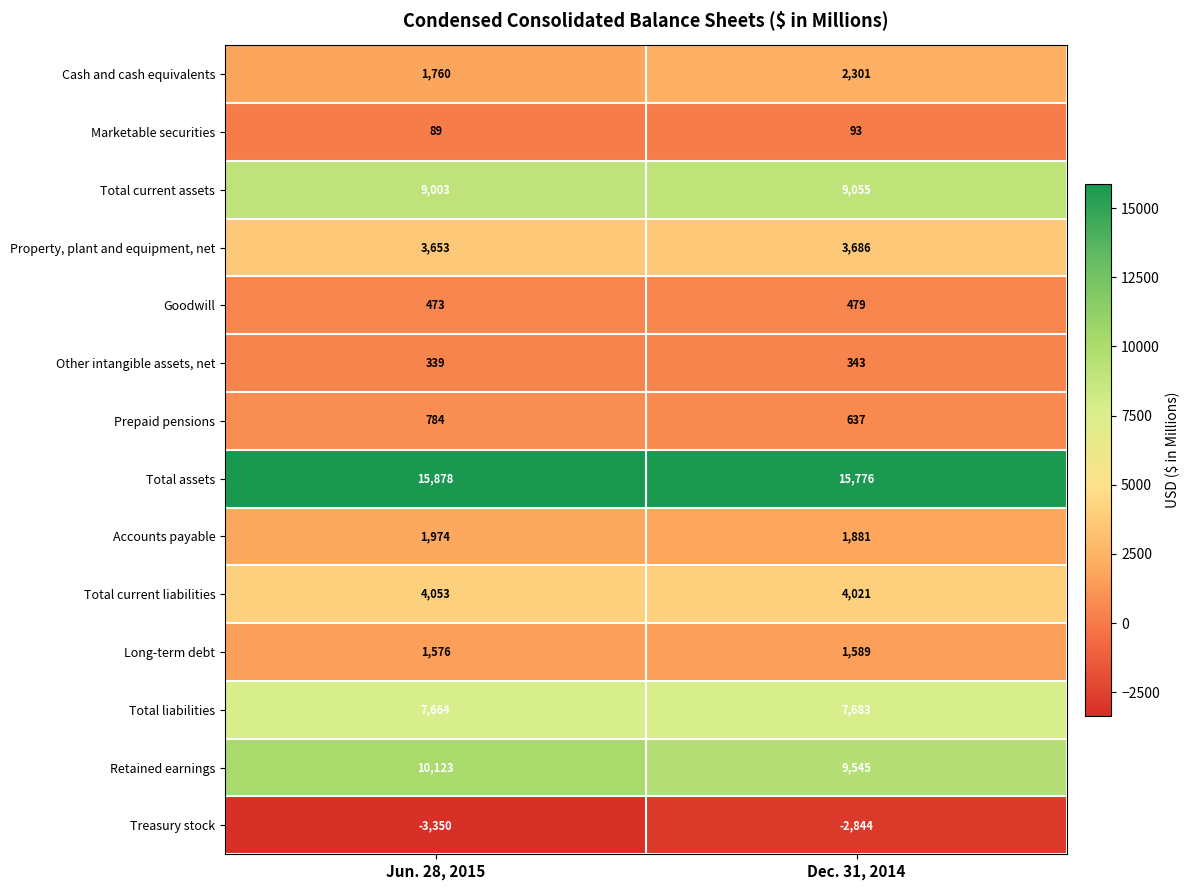

Is the value of Other intangible assets, net at Dec. 31, 2014 greater than the value of Total assets at Dec. 31, 2014?

No